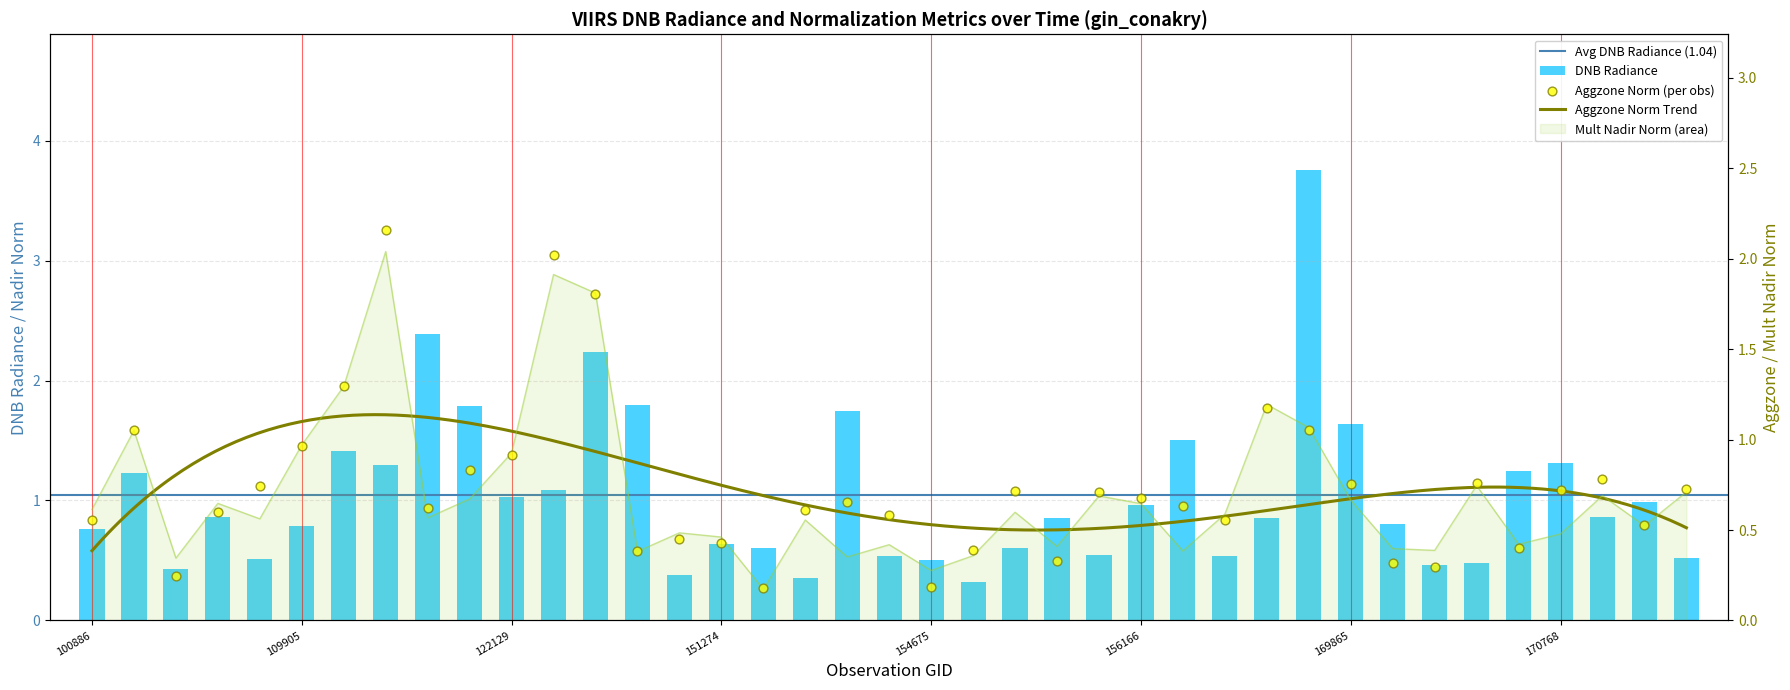

Is the value of rade9_aggzone_norm at 133533 greater than the value of rade9_mult_nadir_norm at 170961?

Yes